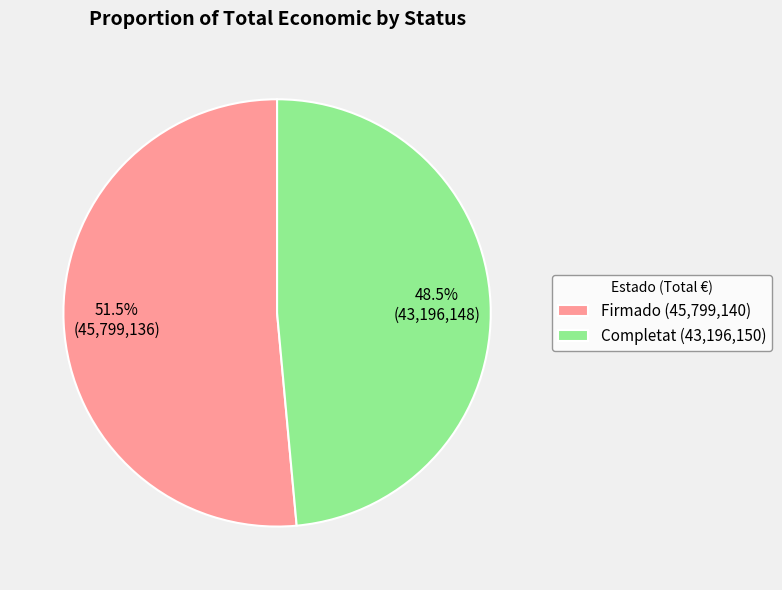

Rank the categories by value from highest to lowest.

Firmado (45,799,140), Completat (43,196,150)